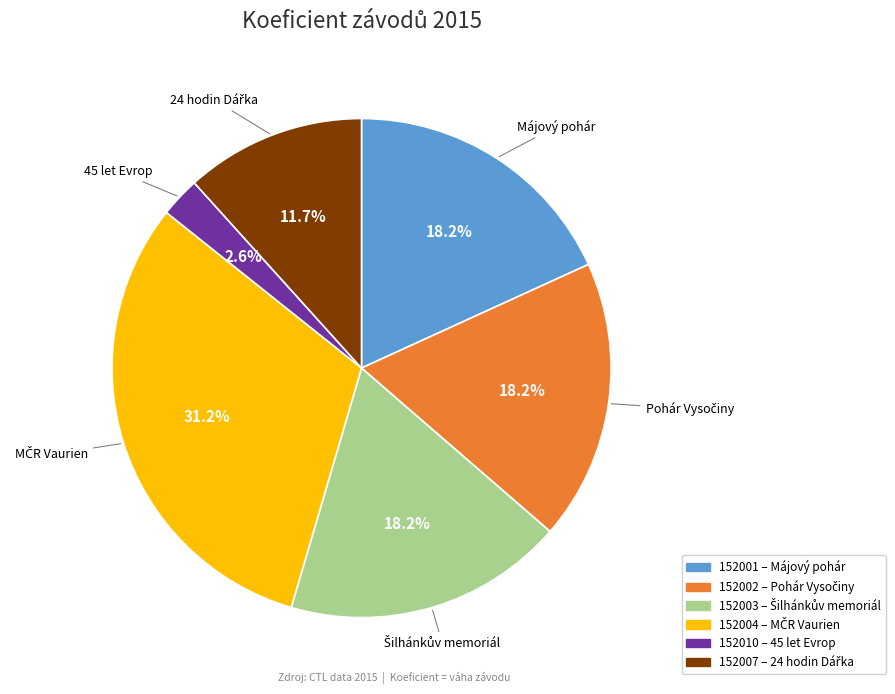

Is there a majority slice in this chart?

No